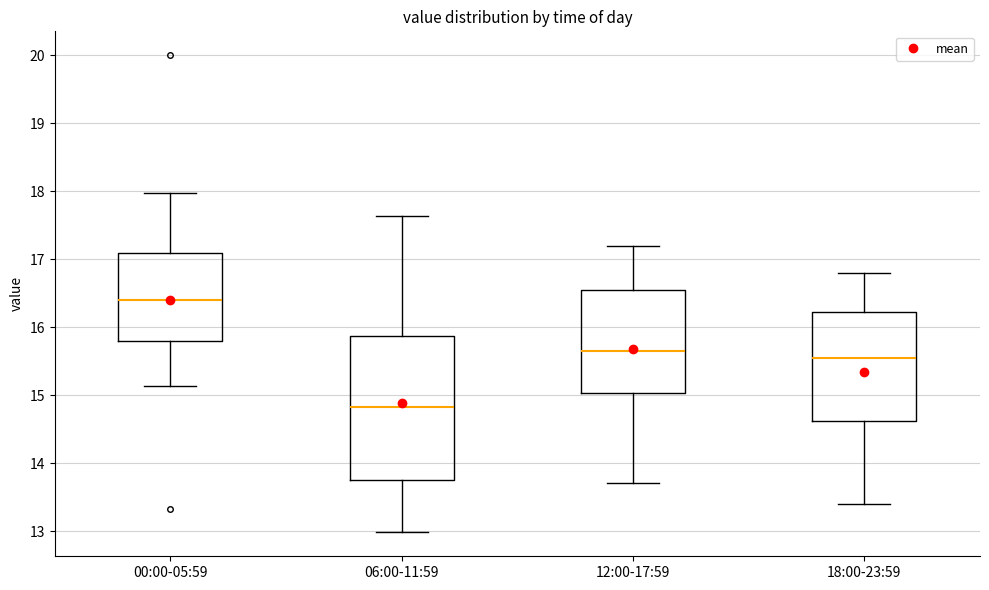

Where is the upper edge of the box for 06:00-11:59 on the y-axis? The values are not printed on the chart, so give them approximately, as read against the axis.

15.9